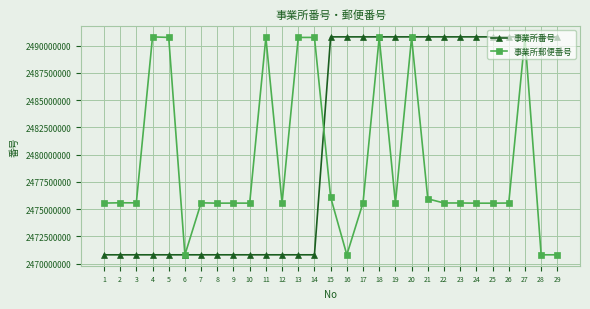

Between 4 and 27, which series saw the biggest shift?

事業所番号